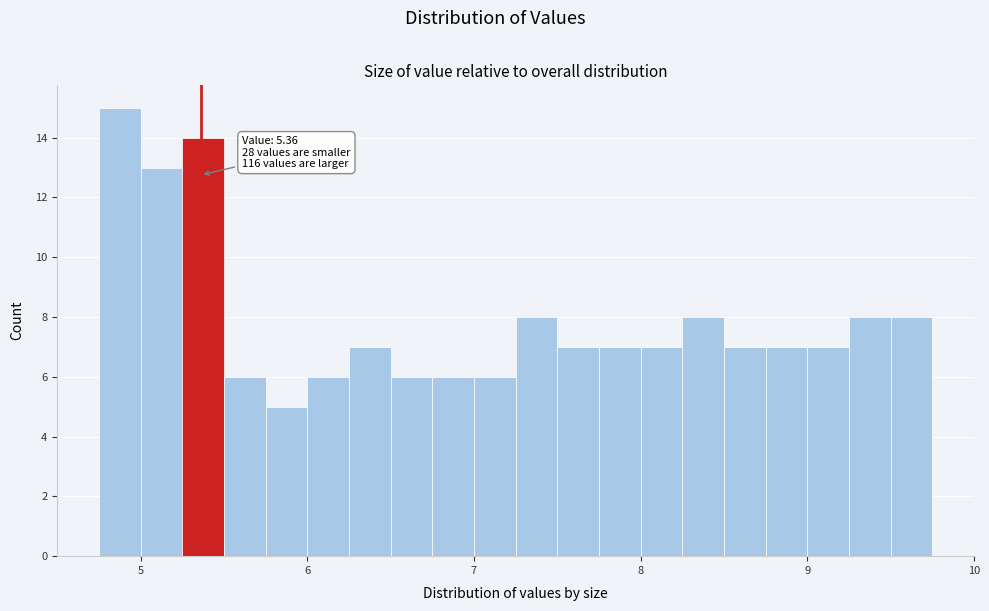

Around what value on the x-axis is the tallest bar? Give the approximate position of its centre, as read against the axis.

4.9